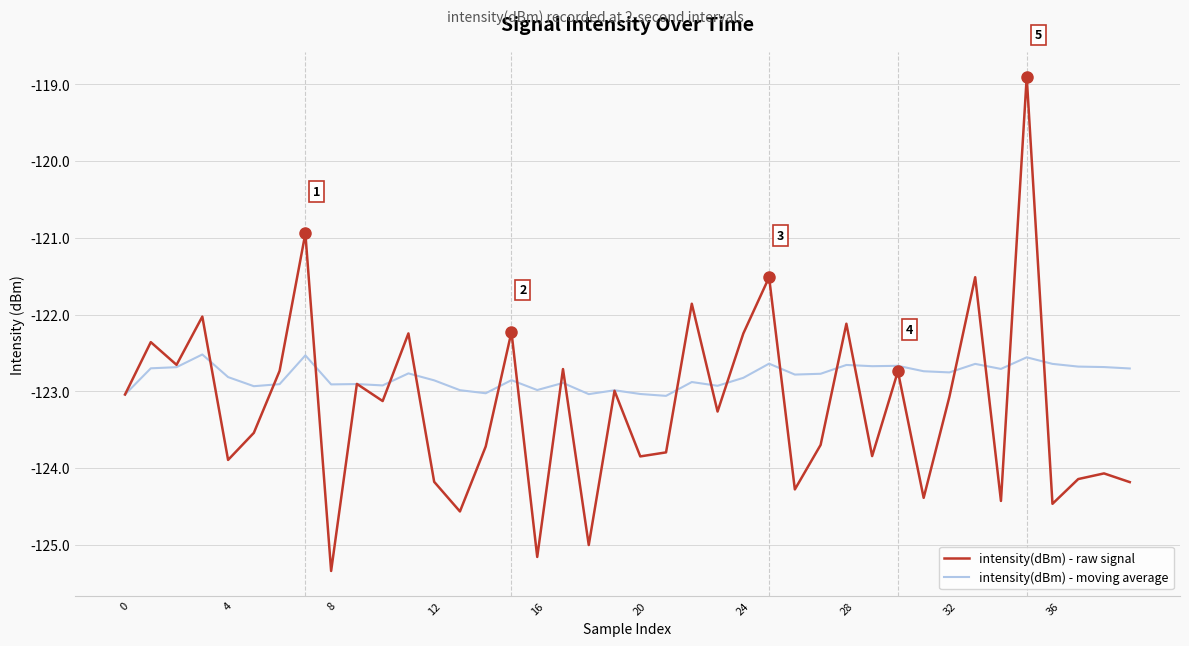

Rank the series by their average value, from highest to lowest.

intensity(dBm) - moving average, intensity(dBm) - raw signal